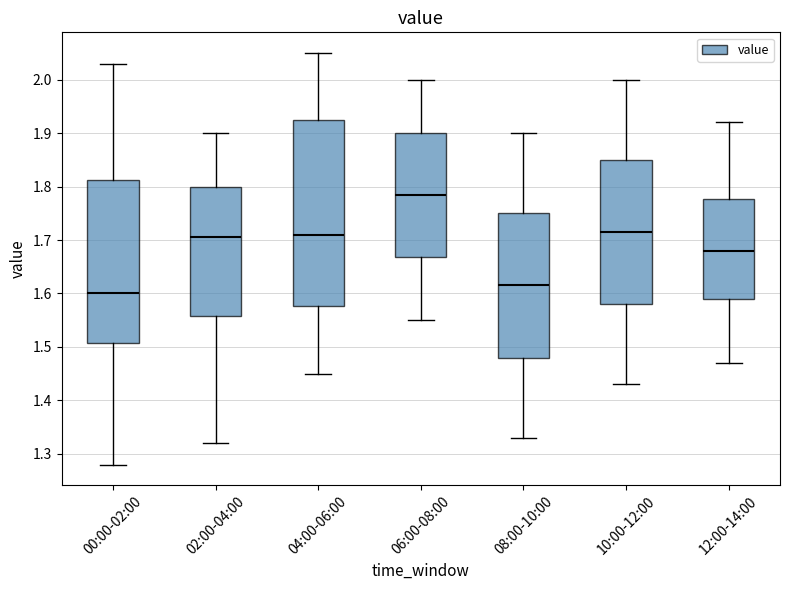

Where does the median line of the box for 10:00-12:00 sit on the y-axis? The values are not printed on the chart, so give them approximately, as read against the axis.

1.72